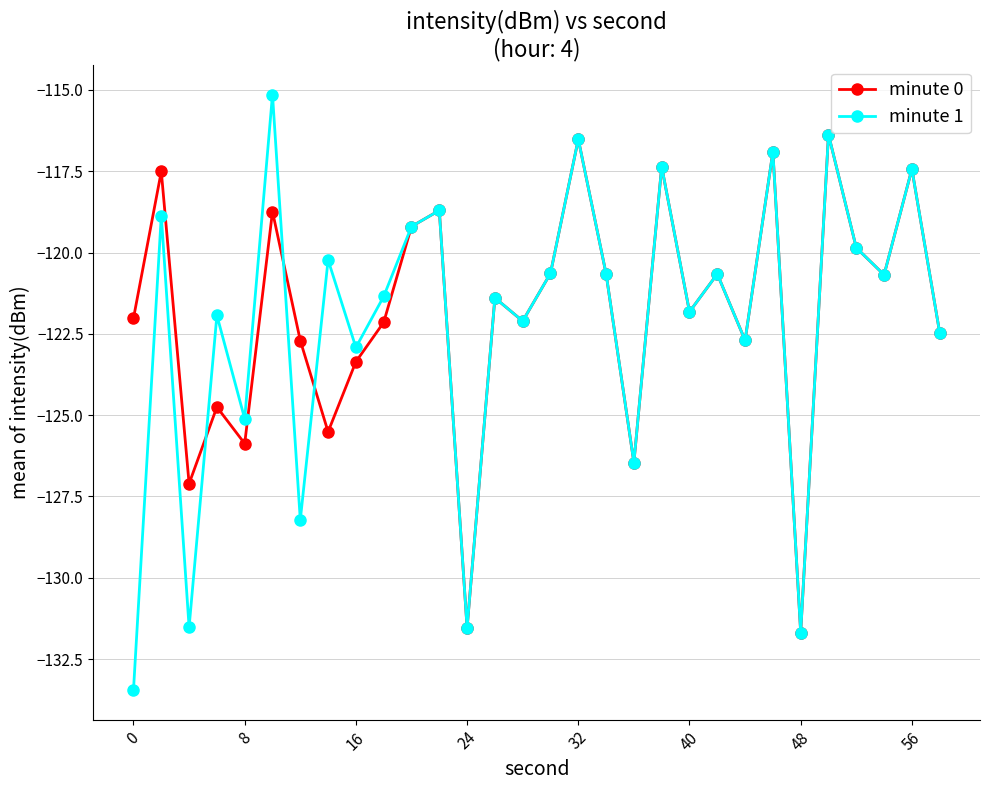

Which series has the widest spread of values?

minute 1